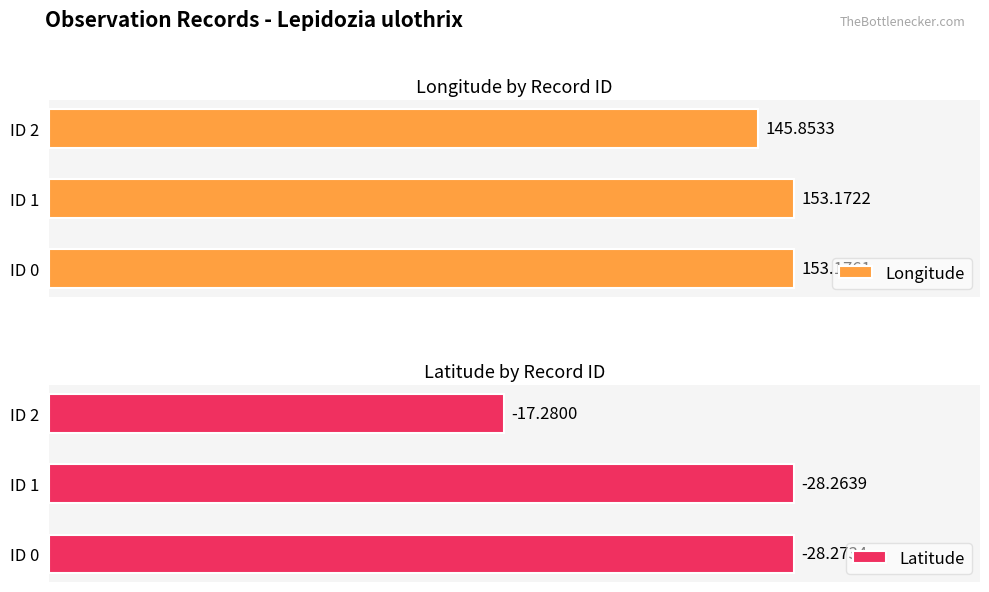

Rank the categories by Longitude value from lowest to highest.

ID 2, ID 1, ID 0